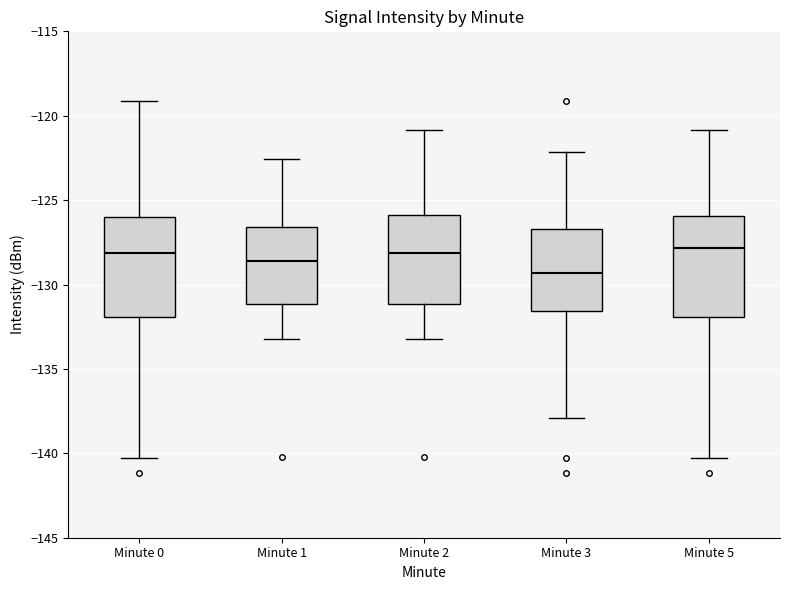

Which box's median line is the lowest?

Minute 3